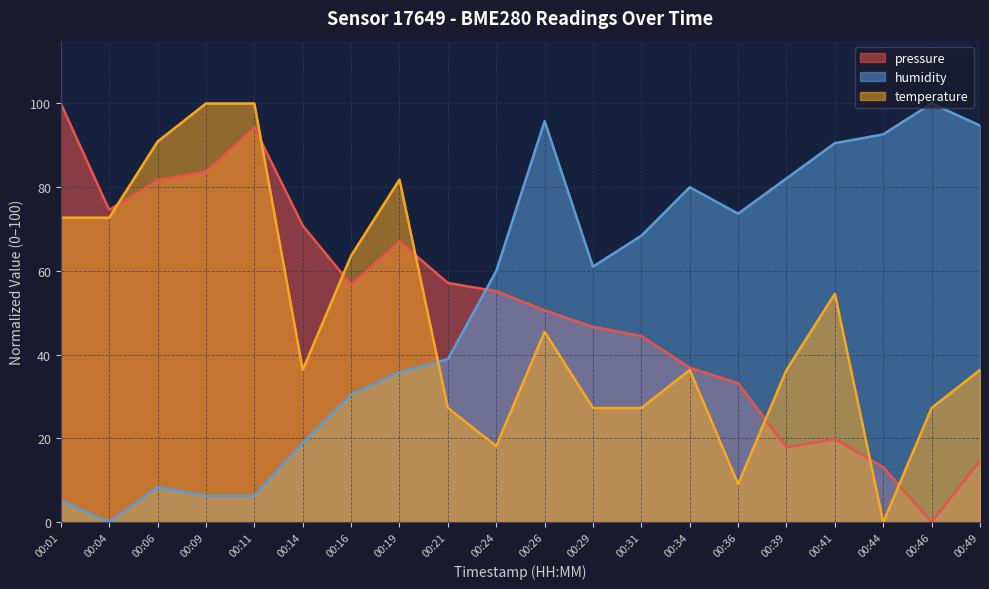

Is the value of humidity at 00:16 greater than the value of pressure at 00:46?

Yes